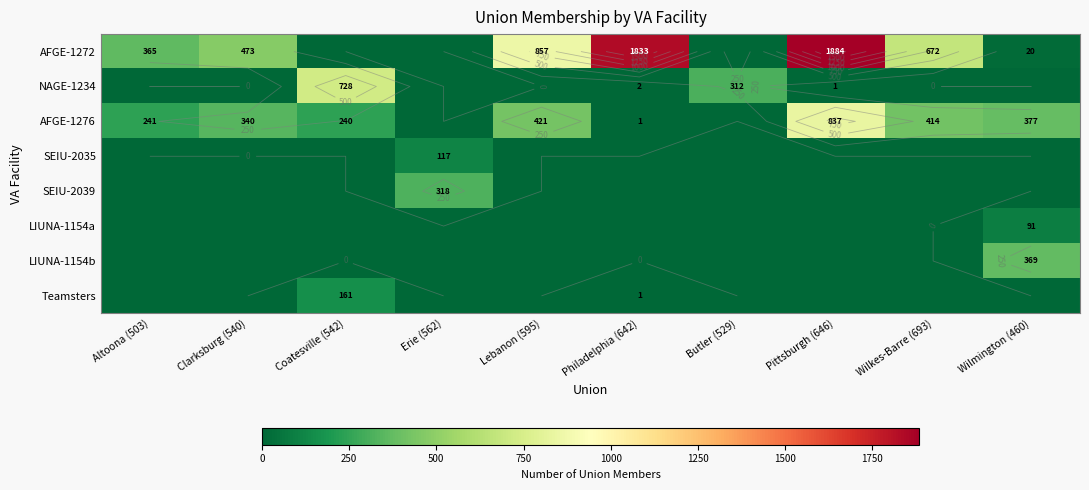

What is the average value of the AFGE-1272 series?

610